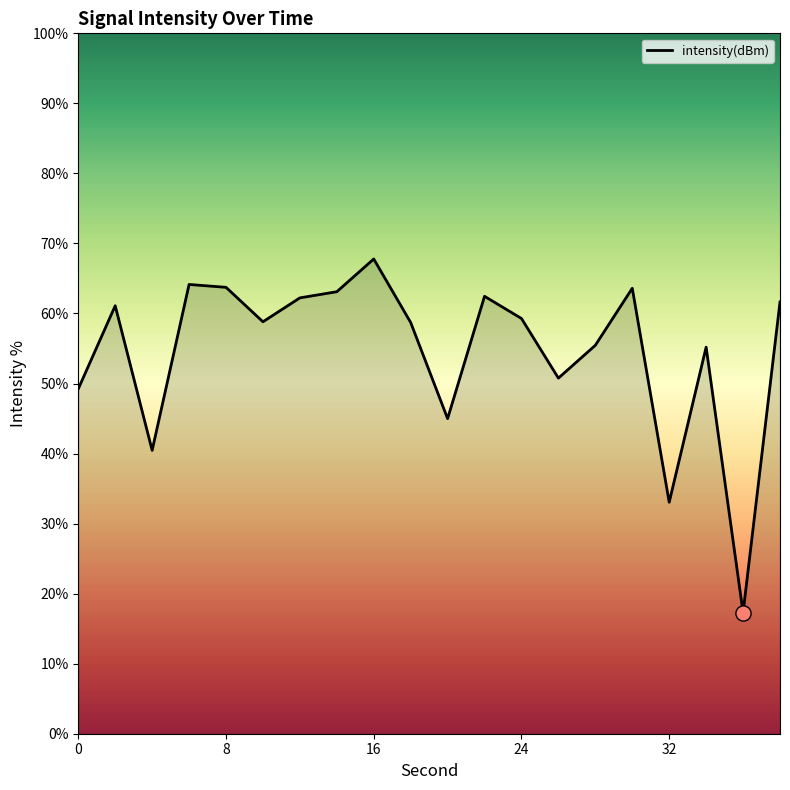

What is the difference between the maximum and minimum values?

50.5